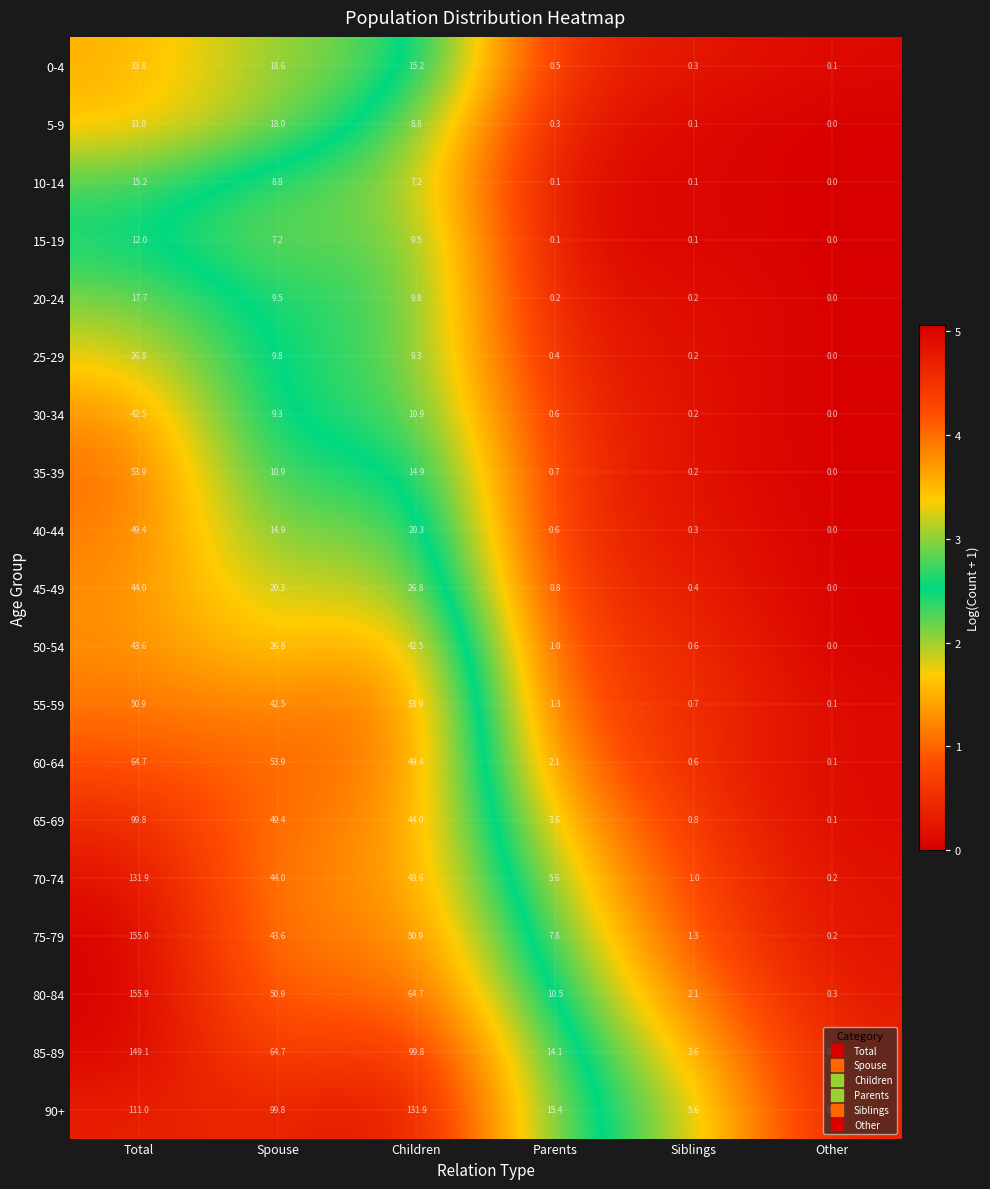

At which label is 45-49 closest to 22?

Spouse